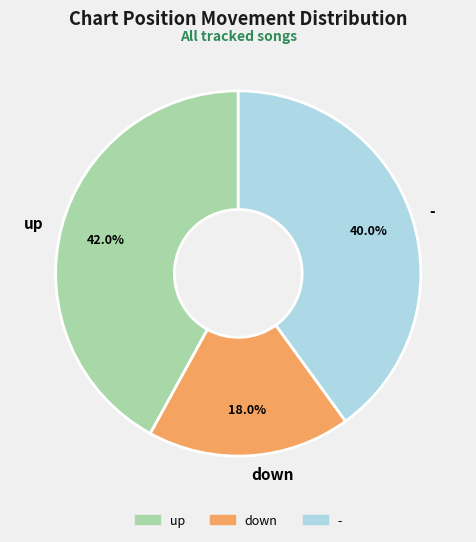

Is there a majority slice in this chart?

No